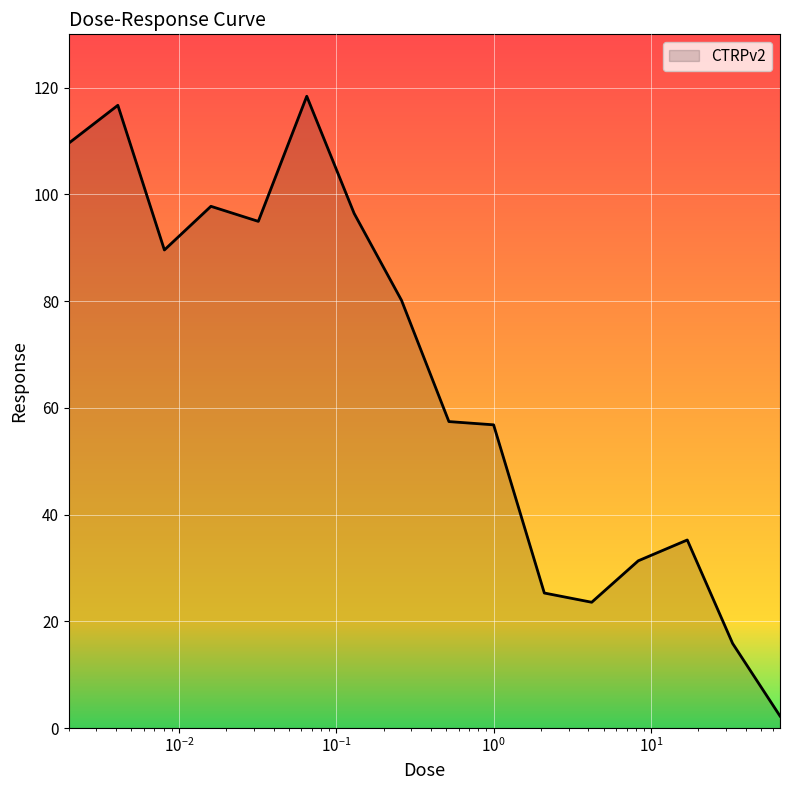

What is the difference between the second highest and minimum values?

114.5